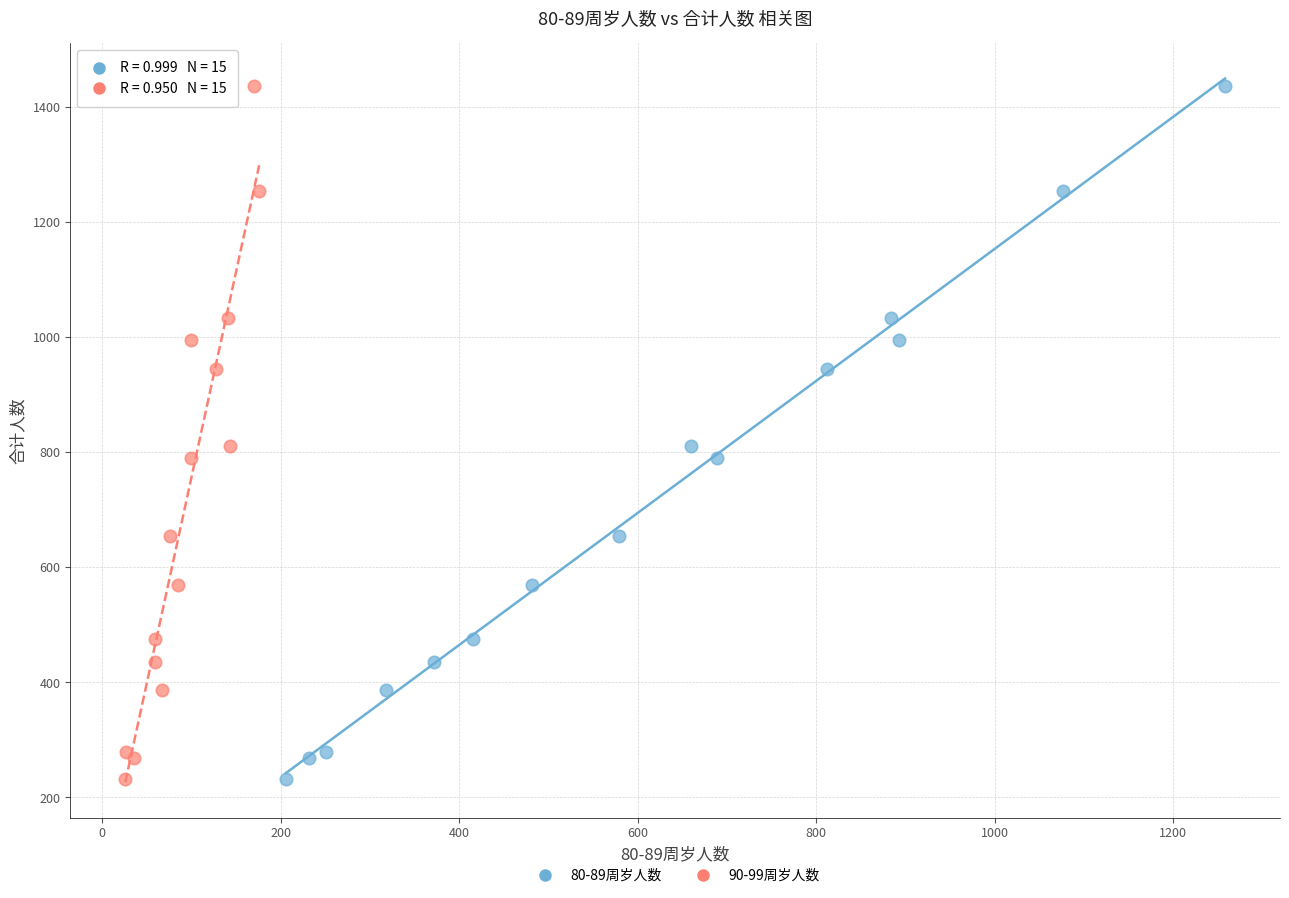

What are all the series names shown in the legend?

80-89周岁人数, 90-99周岁人数